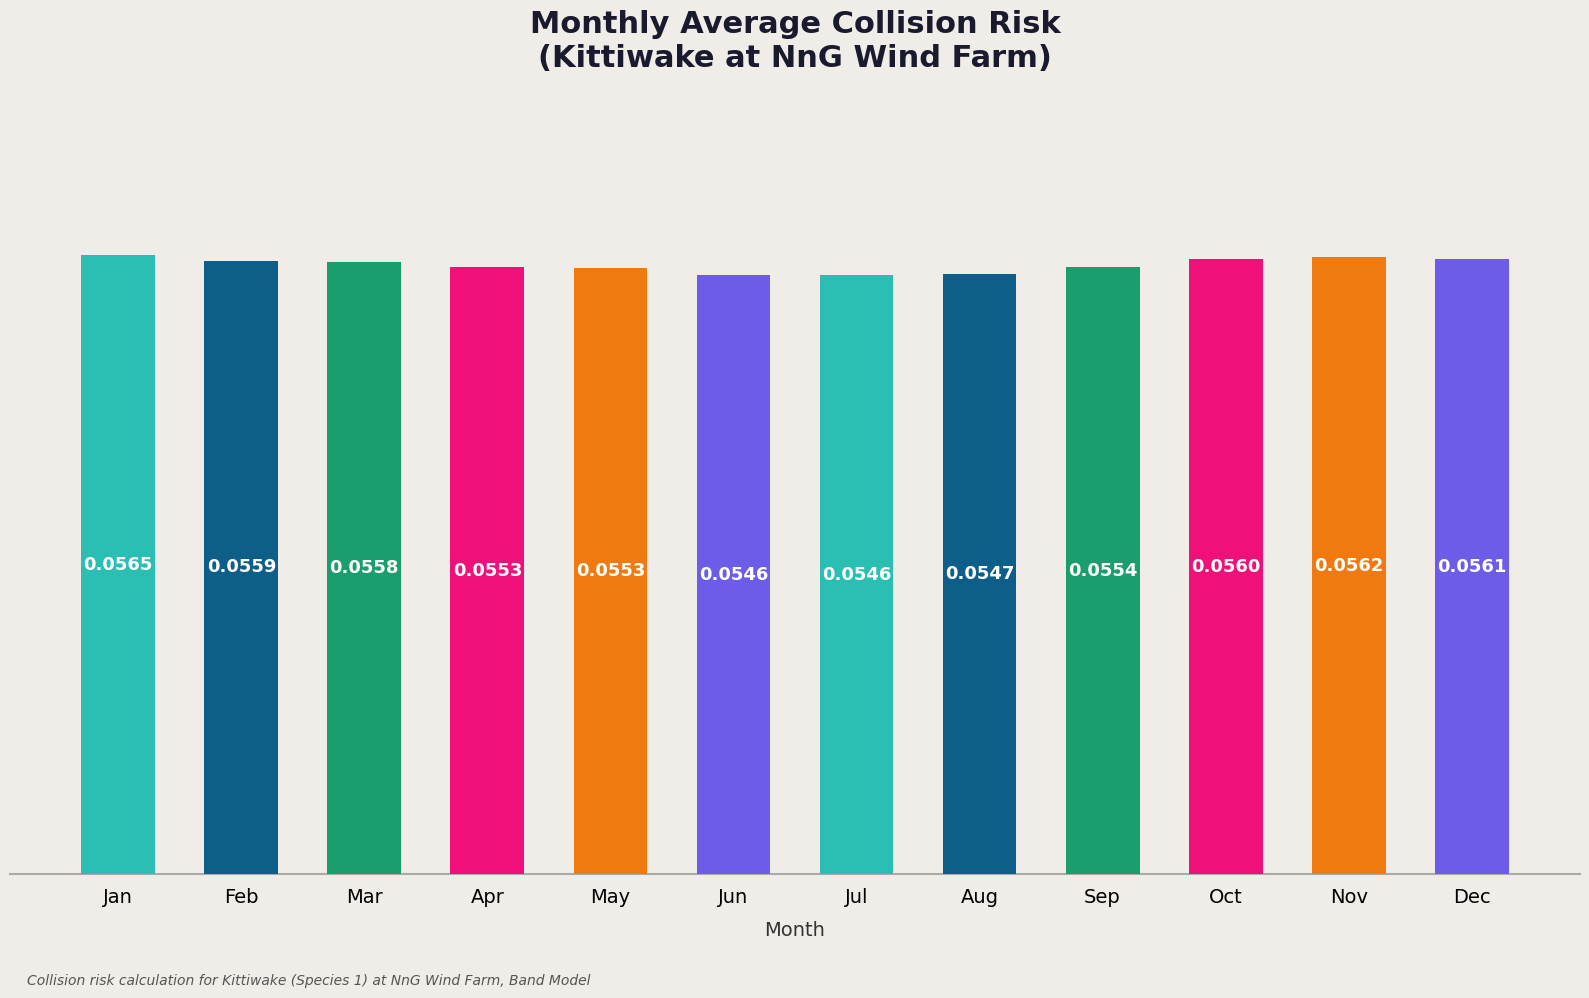

Which label corresponds to the largest value in the chart?

Jan